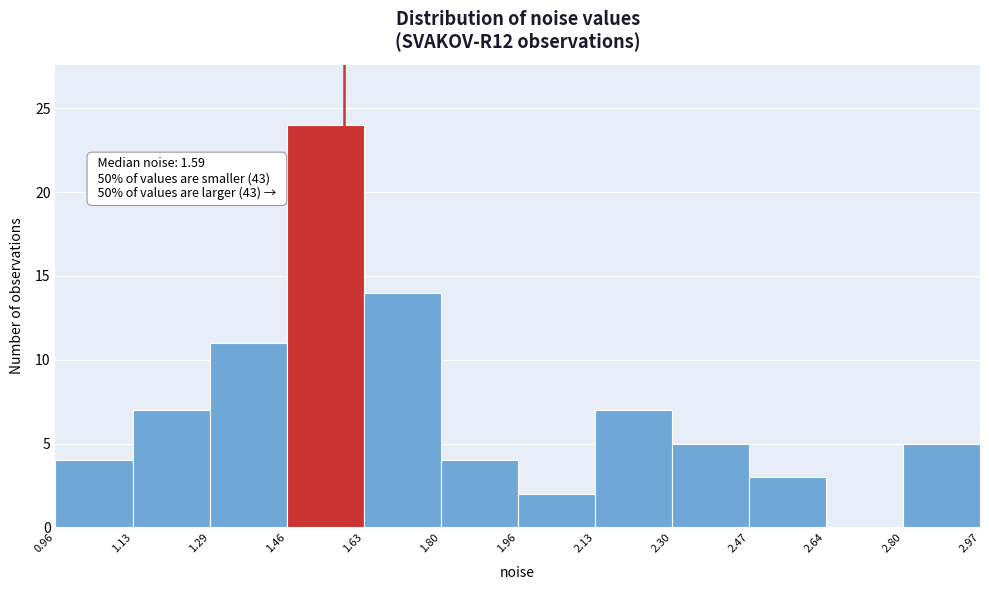

Over which range of the x-axis is the bar tallest?

1.46 to 1.63